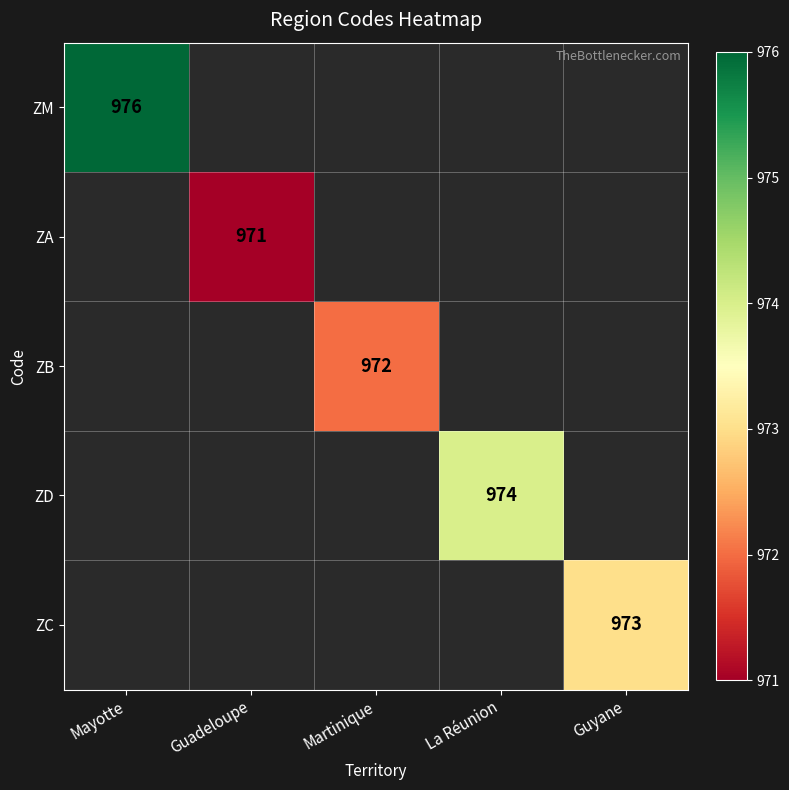

Which has a higher value, La Réunion or Guyane?

Guyane